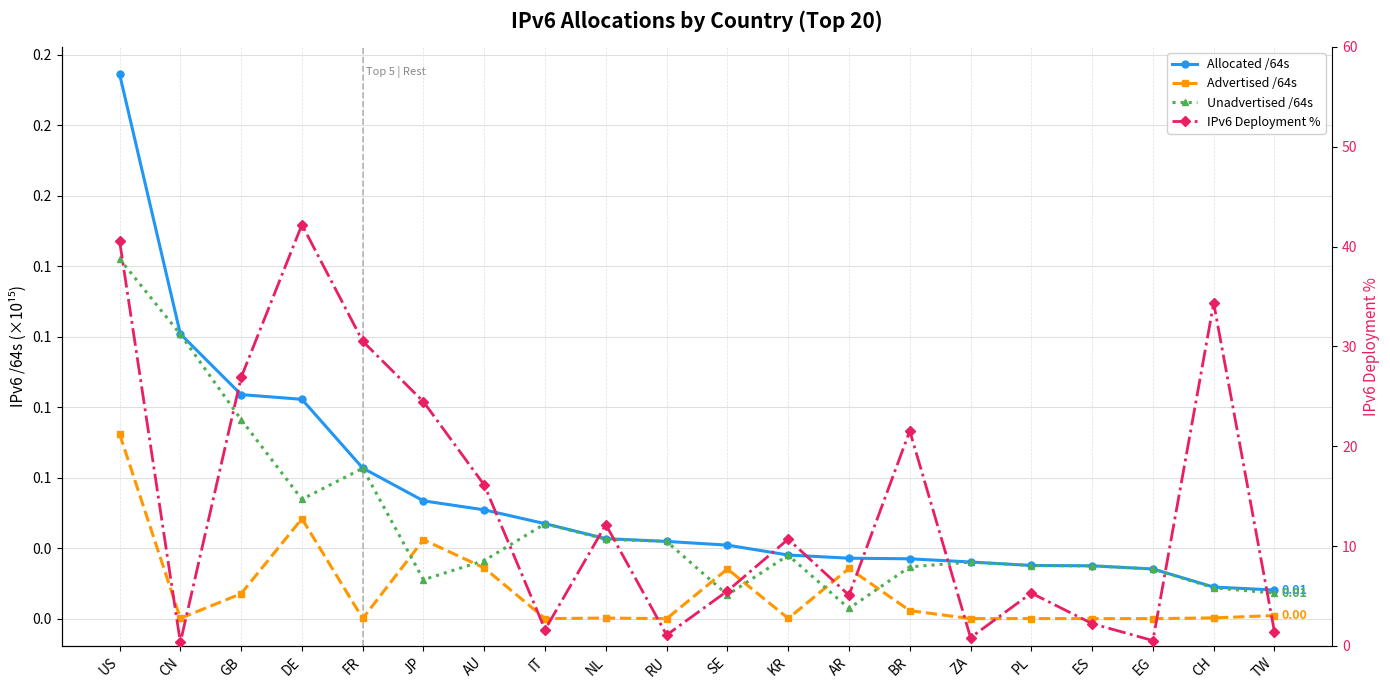

Reading left to right, list all the values displayed in this chart.

Allocated /64s: 0.2	0.1	0.1	0.1	0.1	0.0	0.0	0.0	0.0	0.0	0.0	0.0	0.0	0.0	0.0	0.0	0.0	0.0	0.0	0.0
Advertised /64s: 0.1	0.0	0.0	0.0	0.0	0.0	0.0	0.0	0.0	0.0	0.0	0.0	0.0	0.0	0.0	0.0	0.0	0.0	0.0	0.0
Unadvertised /64s: 0.1	0.1	0.1	0.0	0.1	0.0	0.0	0.0	0.0	0.0	0.0	0.0	0.0	0.0	0.0	0.0	0.0	0.0	0.0	0.0
IPv6 Deployment %: 40.6	0.3	26.9	42.2	30.5	24.4	16.1	1.6	12.2	1.1	5.5	10.7	5.1	21.5	0.8	5.3	2.2	0.5	34.3	1.4